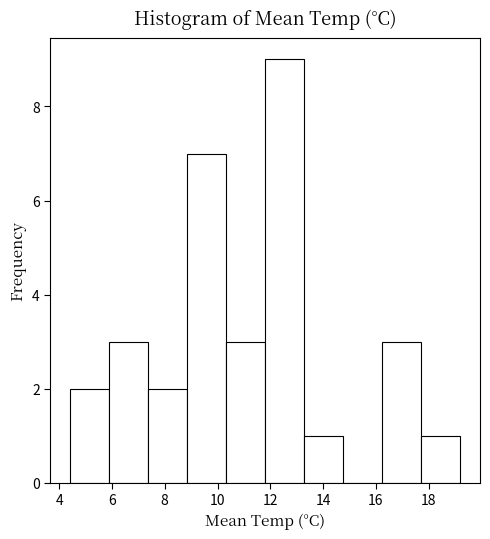

Reading left to right, transcribe this chart: for each bar, give the range it covers on the x-axis and its height. Neither the bar edges nor the heights are printed on the chart, so give them approximately, as read against the axes.

4.40 to 5.88: 2
5.88 to 7.36: 3
7.36 to 8.84: 2
8.84 to 10.32: 7
10.32 to 11.80: 3
11.80 to 13.28: 9
13.28 to 14.76: 1
14.76 to 16.24: 0
16.24 to 17.72: 3
17.72 to 19.20: 1